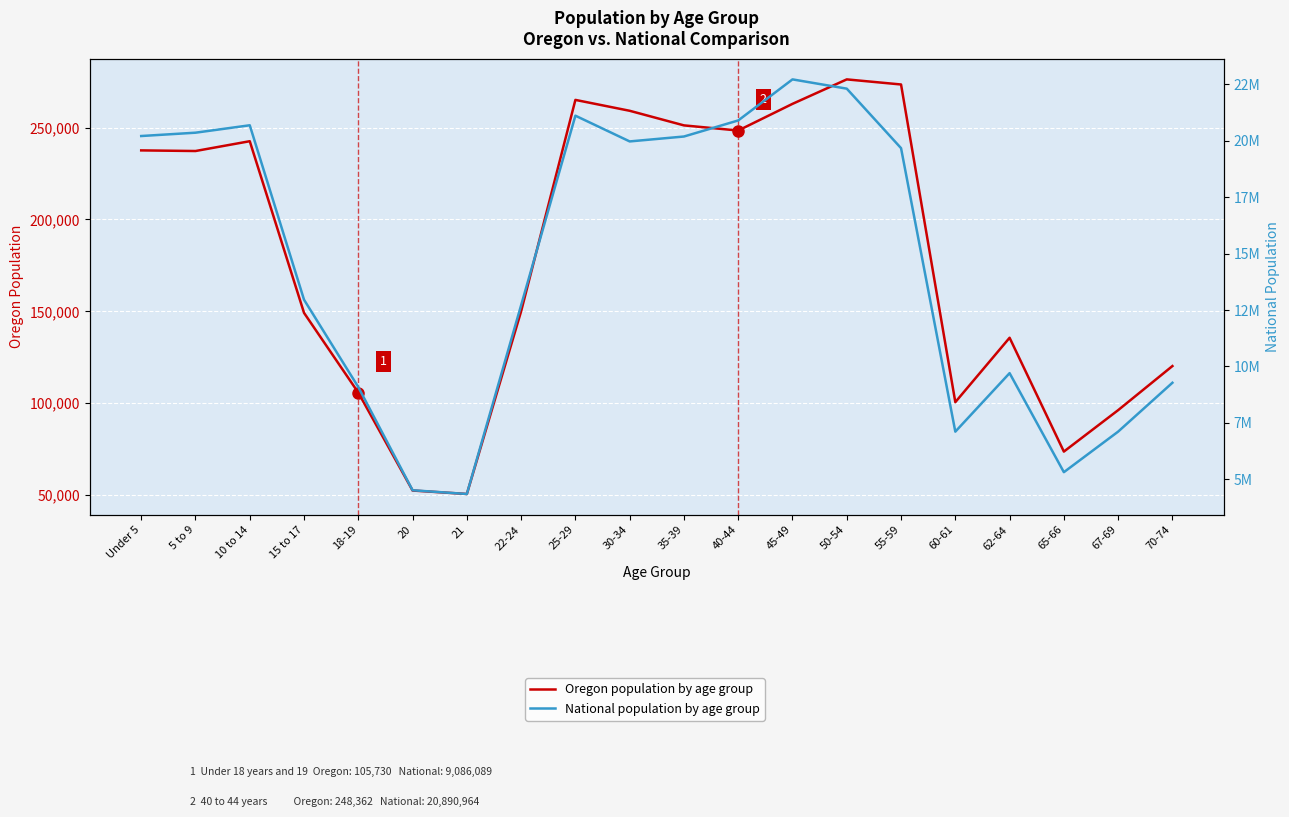

List the labels in order of Oregon population by age group value, largest first.

50-54, 55-59, 25-29, 45-49, 30-34, 35-39, 40-44, 10 to 14, Under 5, 5 to 9, 22-24, 15 to 17, 62-64, 70-74, 18-19, 60-61, 67-69, 65-66, 20, 21